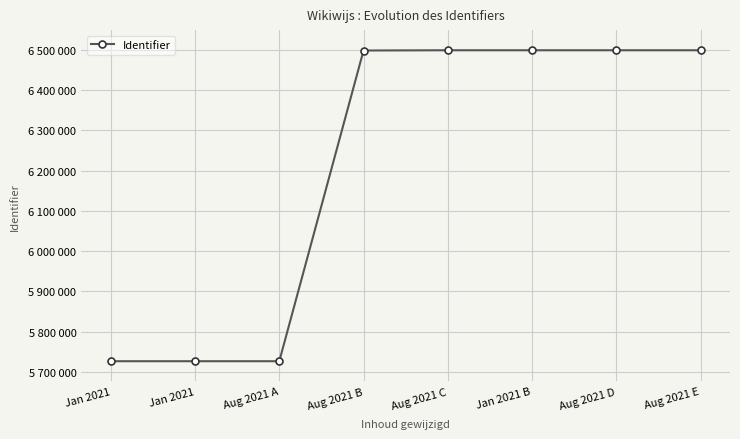

The chart shows a value of 6497972 at Aug 2021 B. True or false?

True